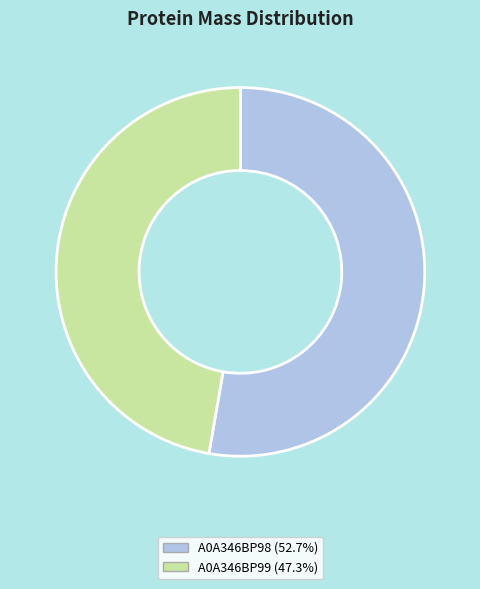

Count the number of slices in the pie.

2